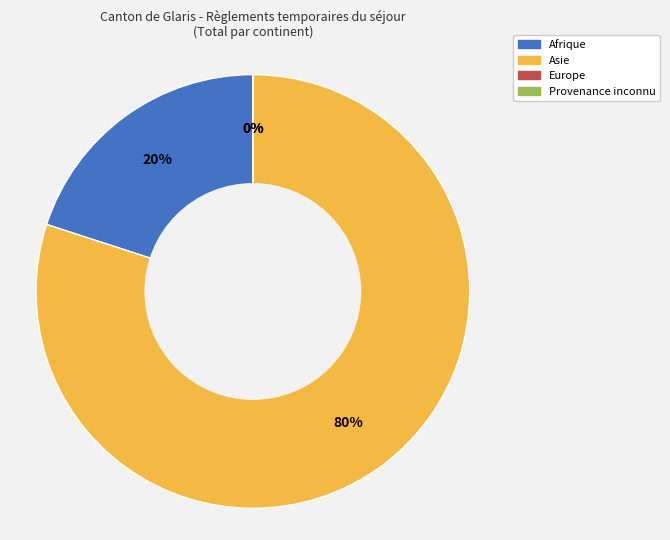

Is there a majority slice in this chart?

Yes